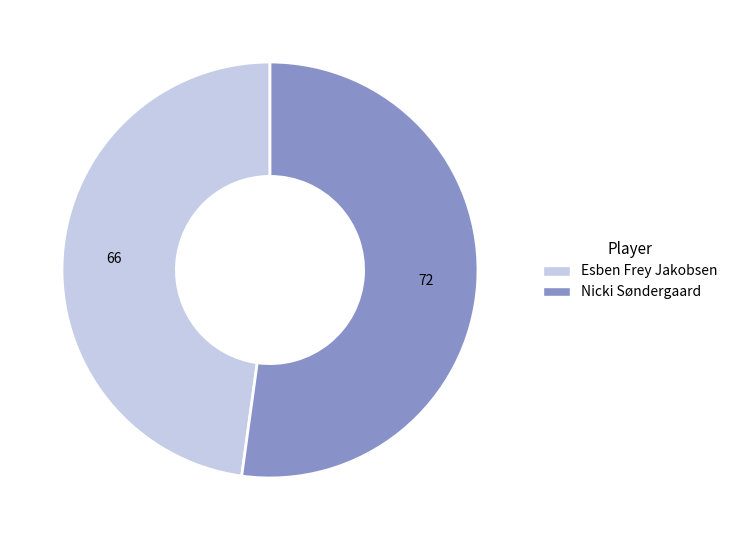

Rank the categories by value from lowest to highest.

Esben Frey Jakobsen, Nicki Søndergaard